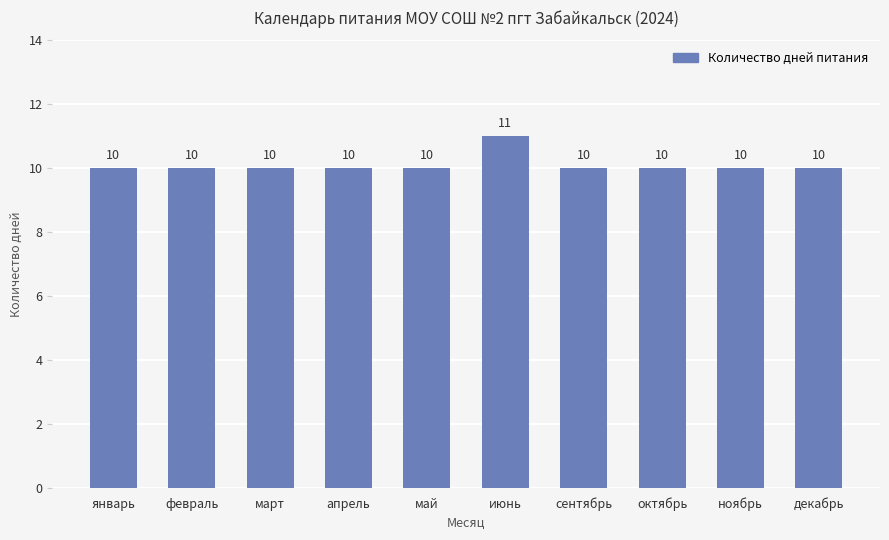

What is the approximate value at ноябрь?

10